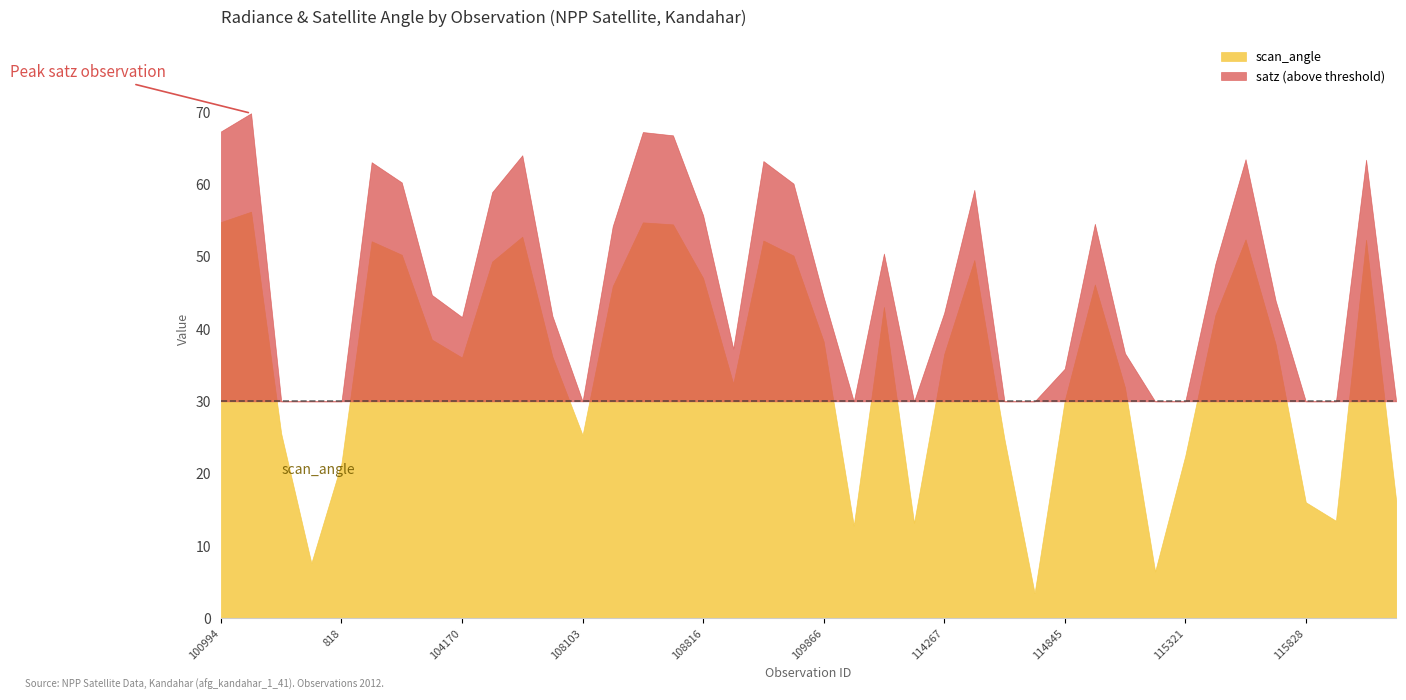

What is the total value across all series at 108645?

122.3